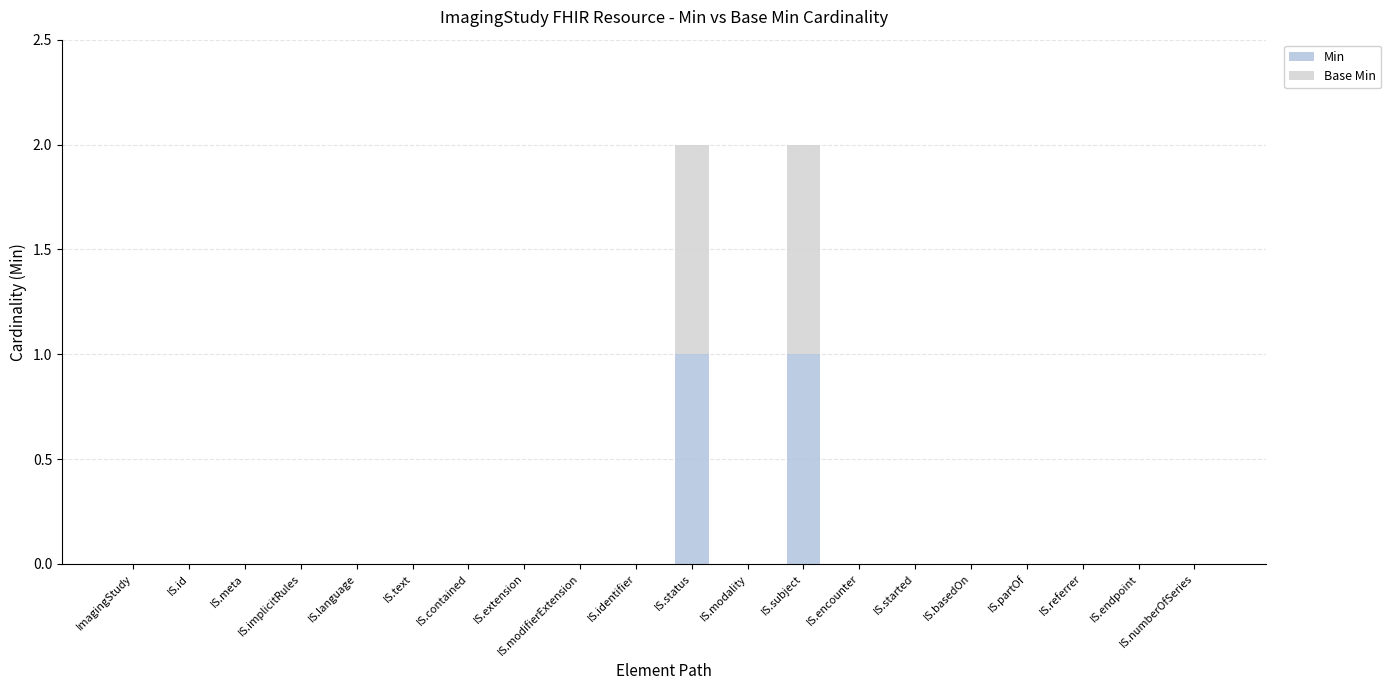

Does the chart contain stacked bars?

Yes